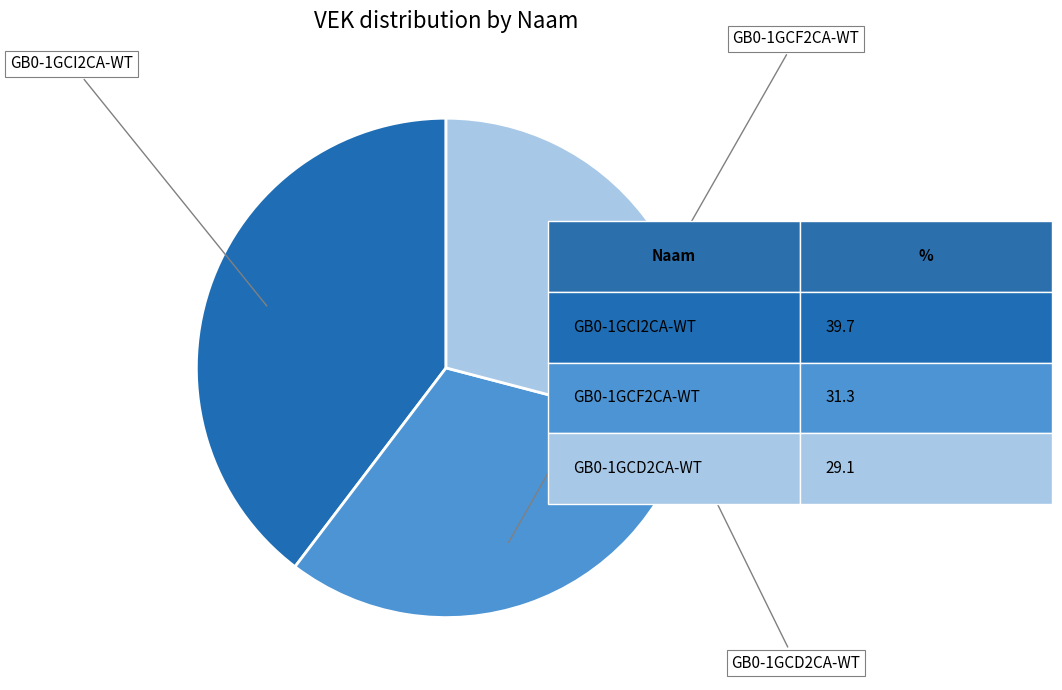

Is there a majority slice in this chart?

No